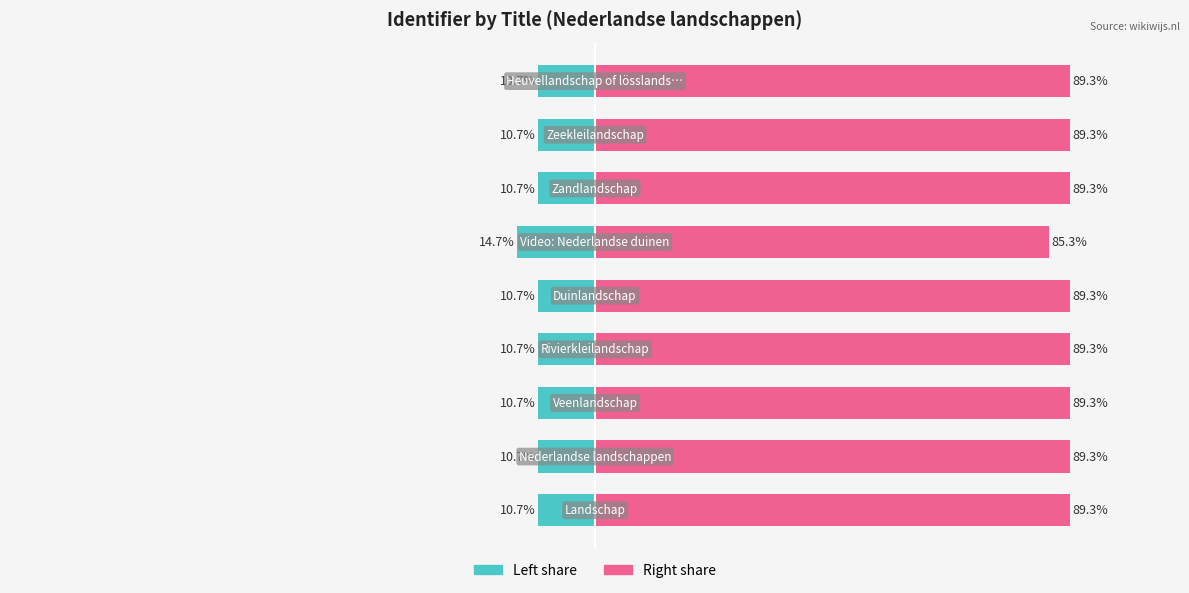

Is it true that Identifier (left) equals -6.3 at 8?

False